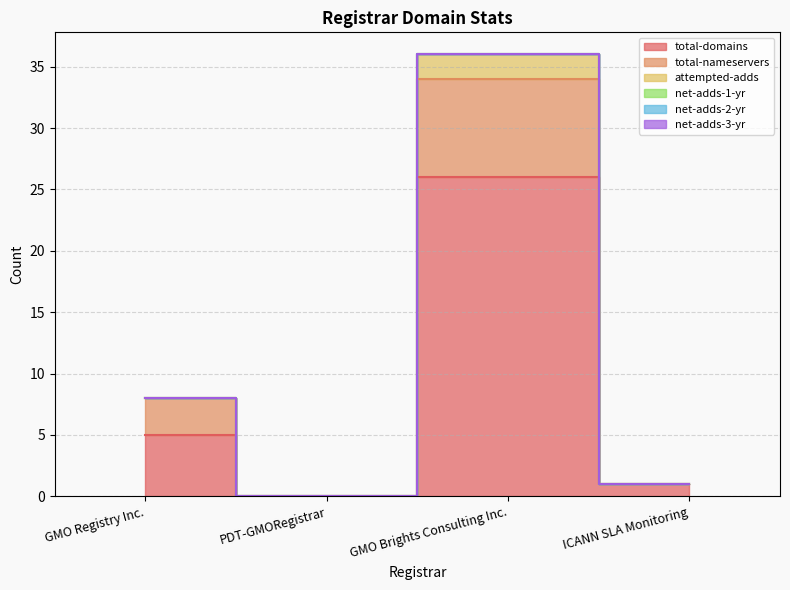

Does the chart have visible grid lines?

Yes